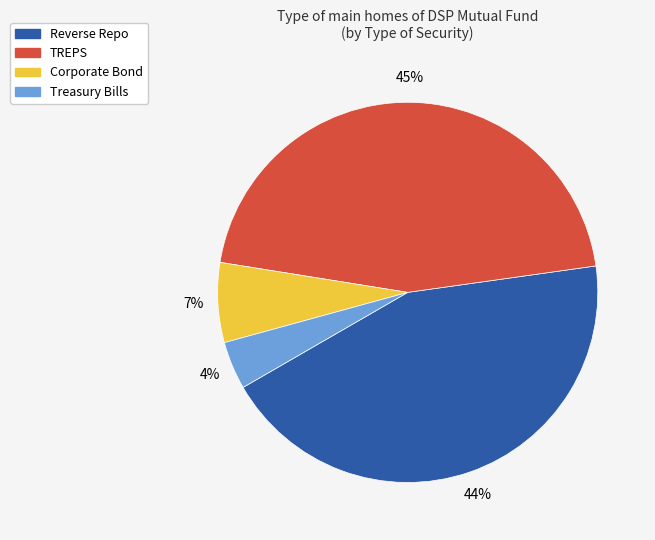

To the nearest percent, what is the average slice percentage?

25%